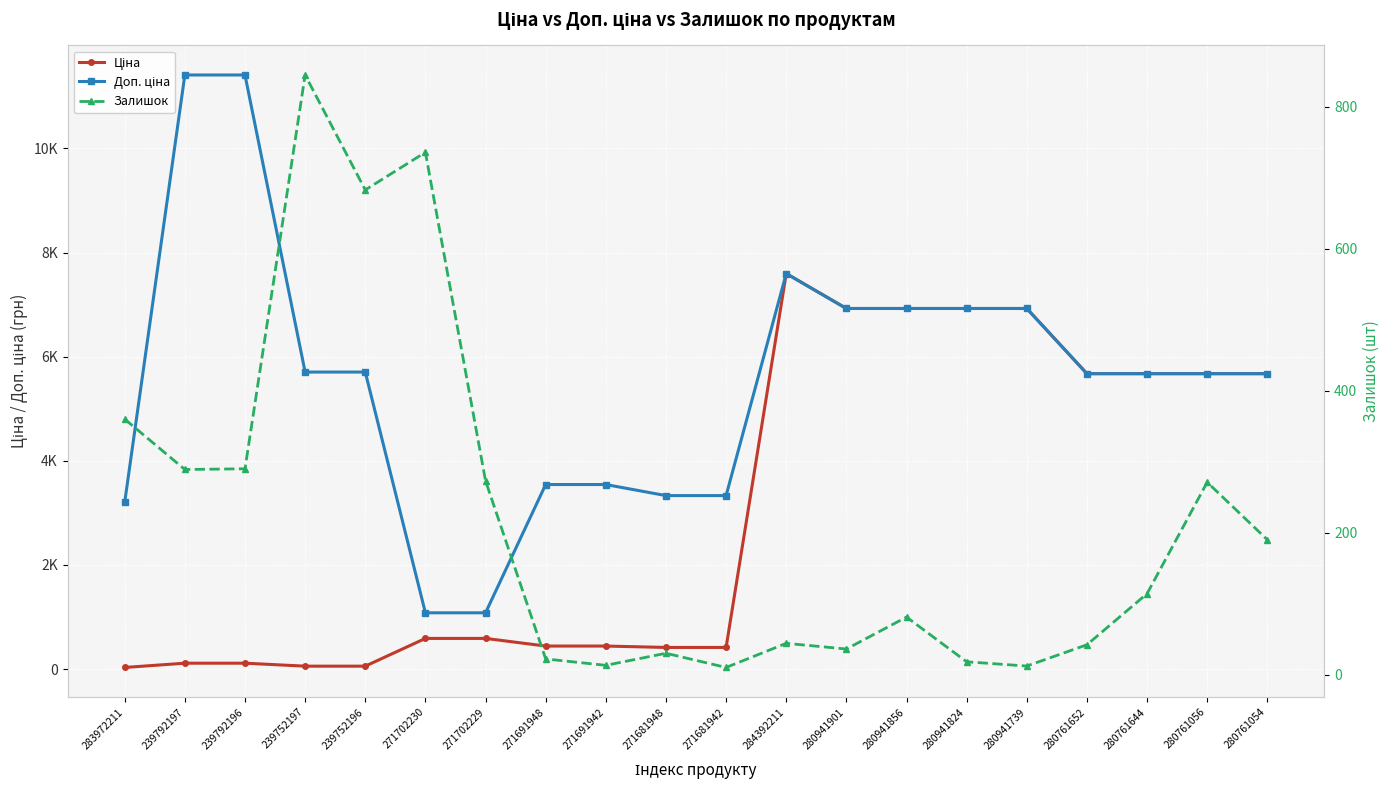

True or false: Ціна has more than 0 interior local peaks.

True